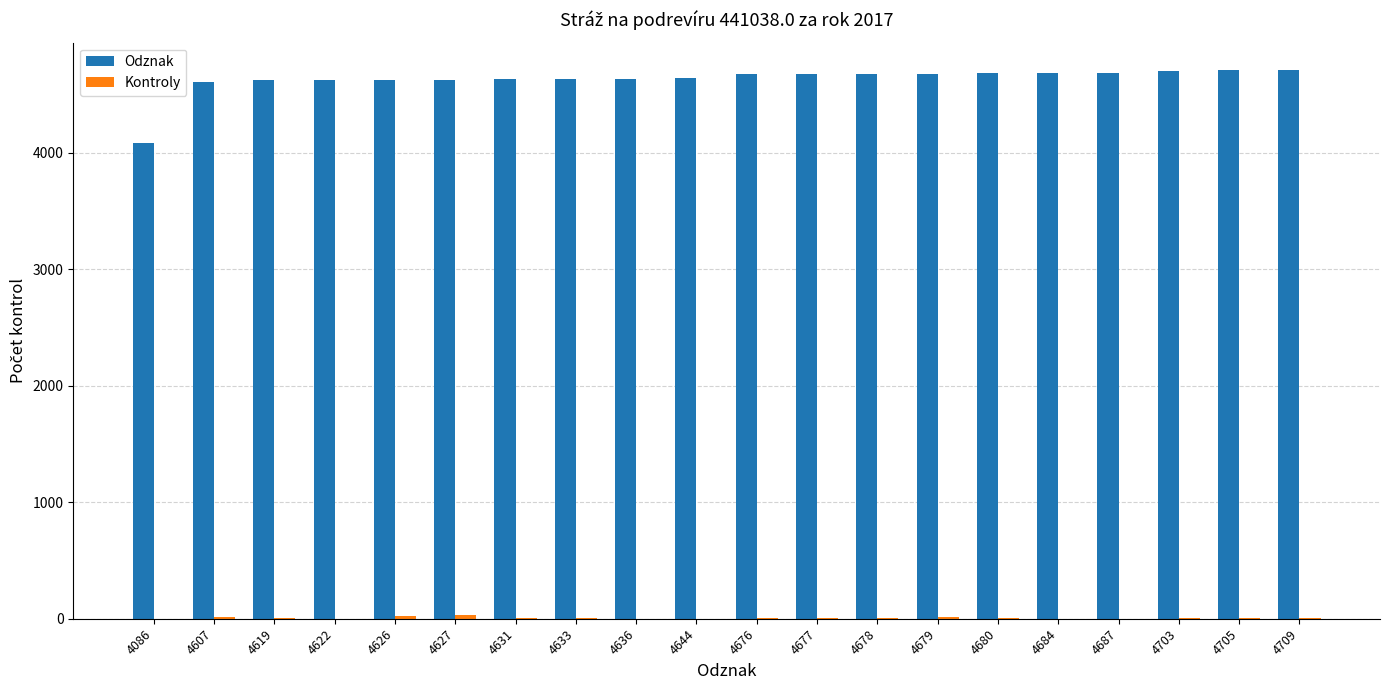

True or false: Odznak has a value of 5441 at 4086.

False